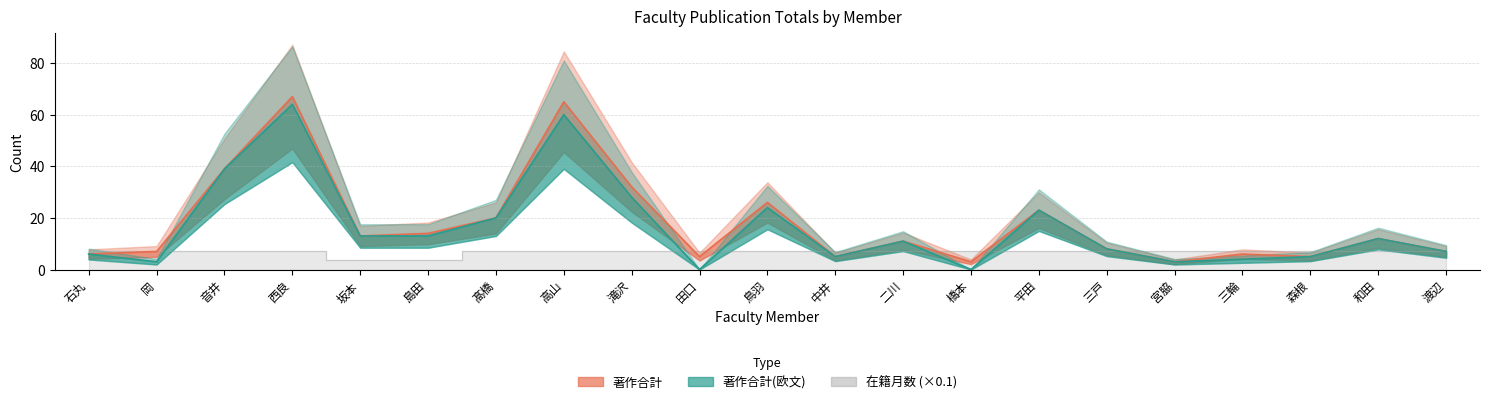

What is the maximum value shown in the chart?

67.0